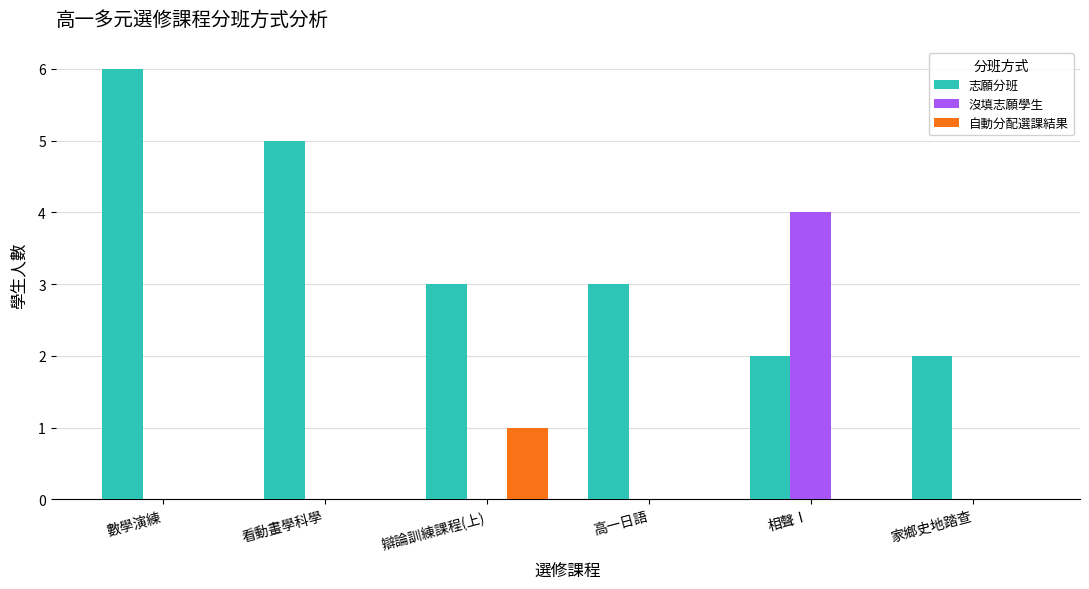

Which series changed the most between 相聲Ⅰ and 家鄉史地踏查?

沒填志願學生